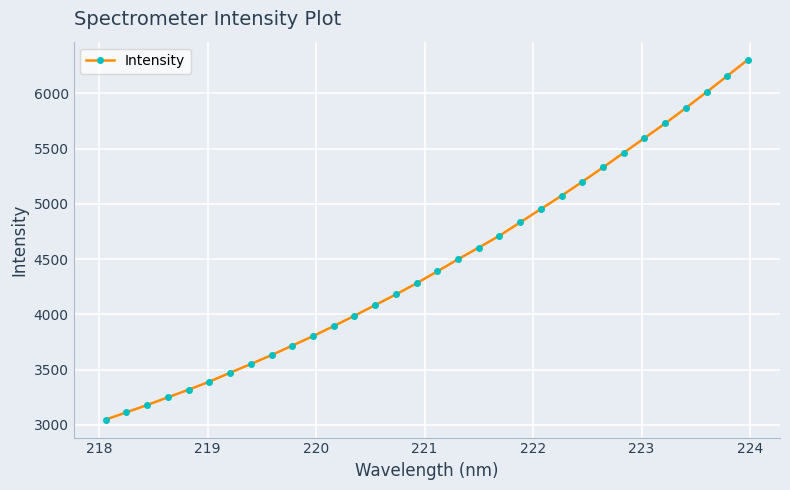

How many values exceed 4388?

16